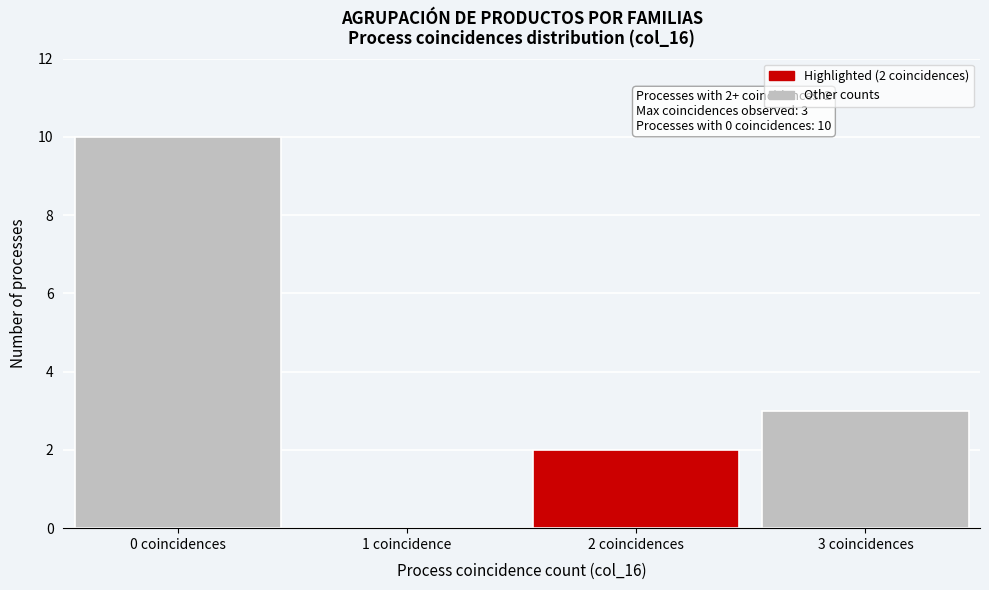

Reading right to left, extract all data points from this chart.

3 coincidences=3	2 coincidences=2	1 coincidence=0	0 coincidences=10